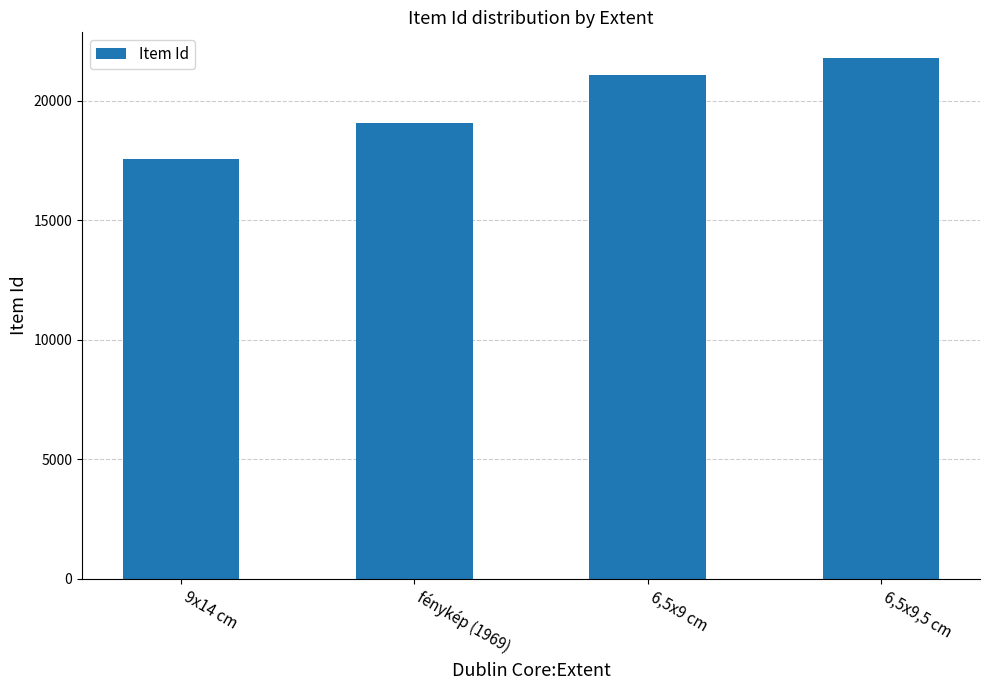

List the labels in order of value, largest first.

6,5x9,5 cm, 6,5x9 cm, fénykép (1969), 9x14 cm